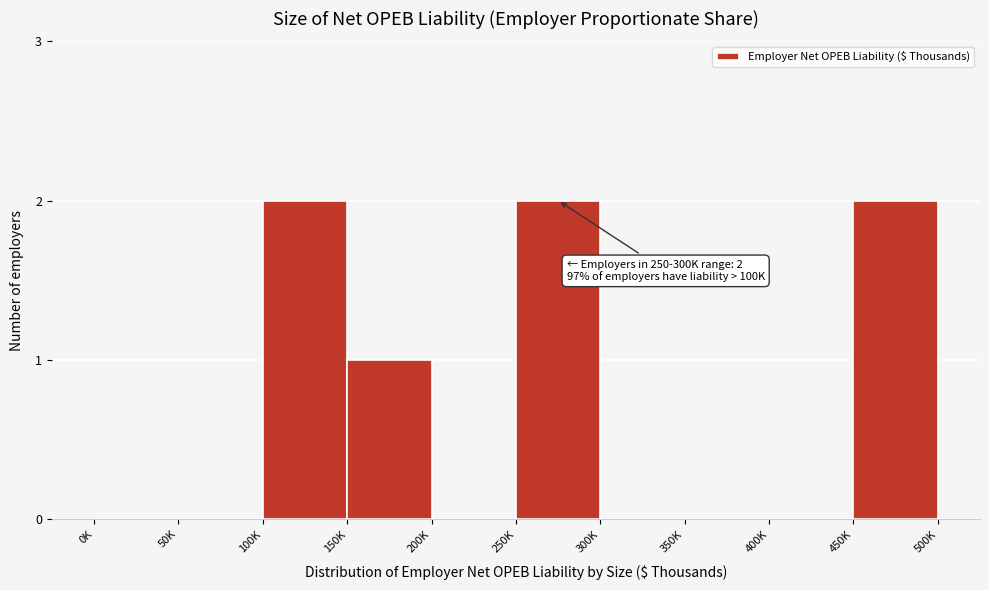

Reading left to right, transcribe all the data shown in this chart.

0K=0	50K=0	100K=2	150K=1	200K=0	250K=2	300K=0	350K=0	400K=0	450K=2